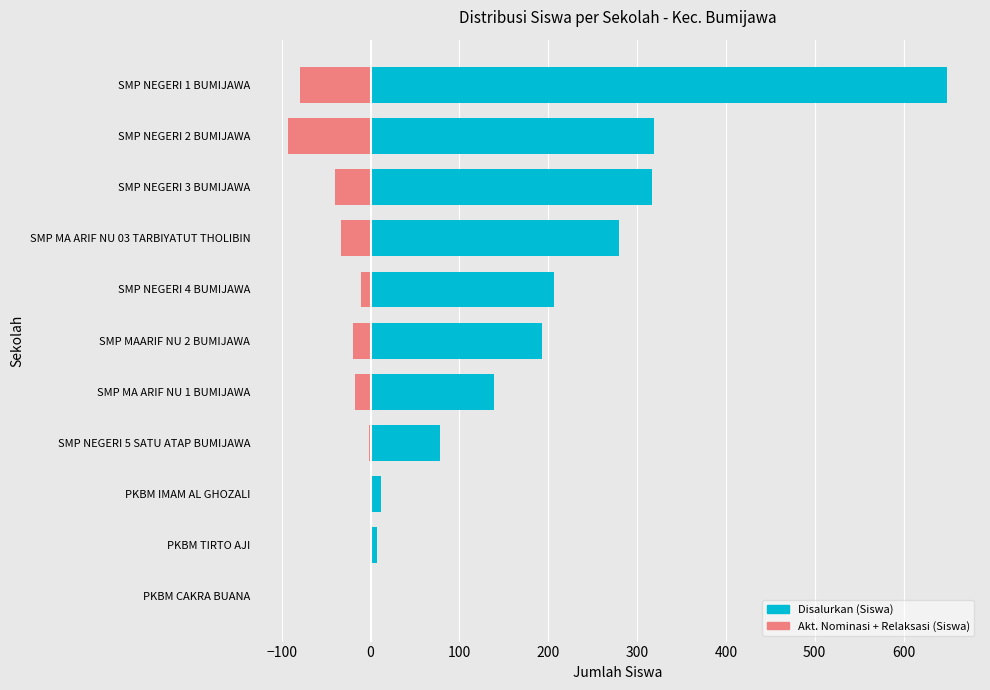

True or false: Akt. Nominasi + Relaksasi (Siswa) has a value of -79 at SMP NEGERI 1 BUMIJAWA.

True